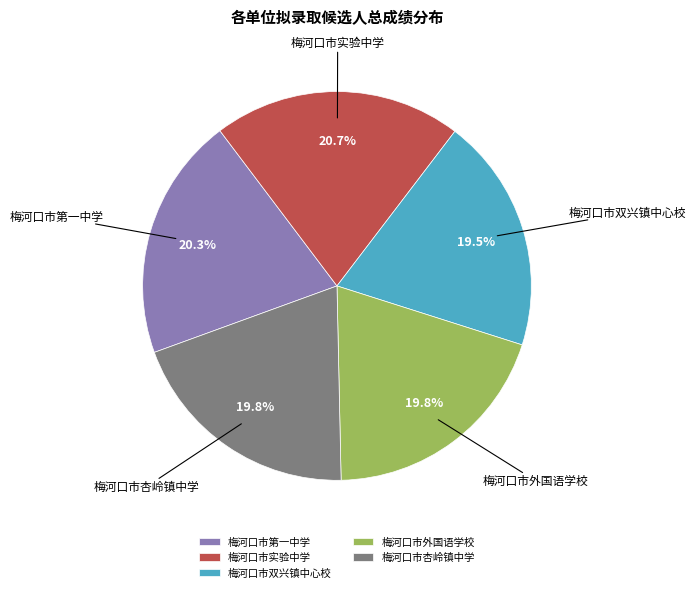

Combined, do 梅河口市实验中学 and 梅河口市外国语学校 account for over 50%?

No